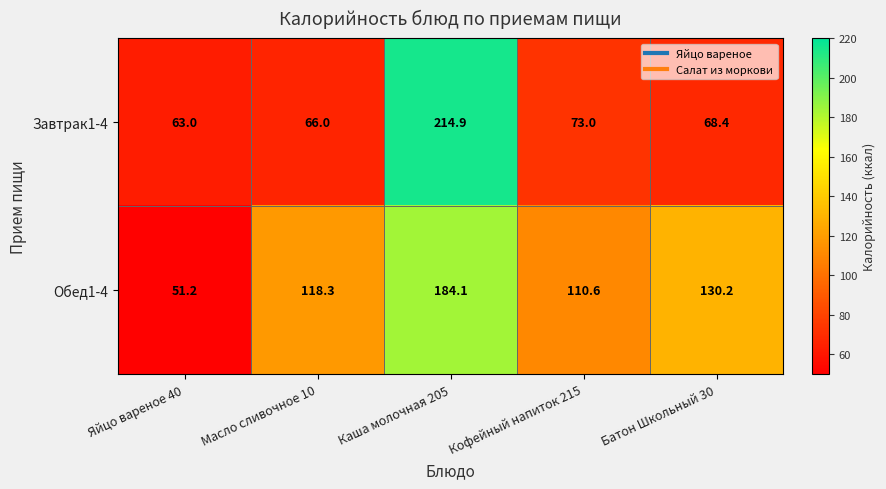

Count the number of data series in this chart.

2